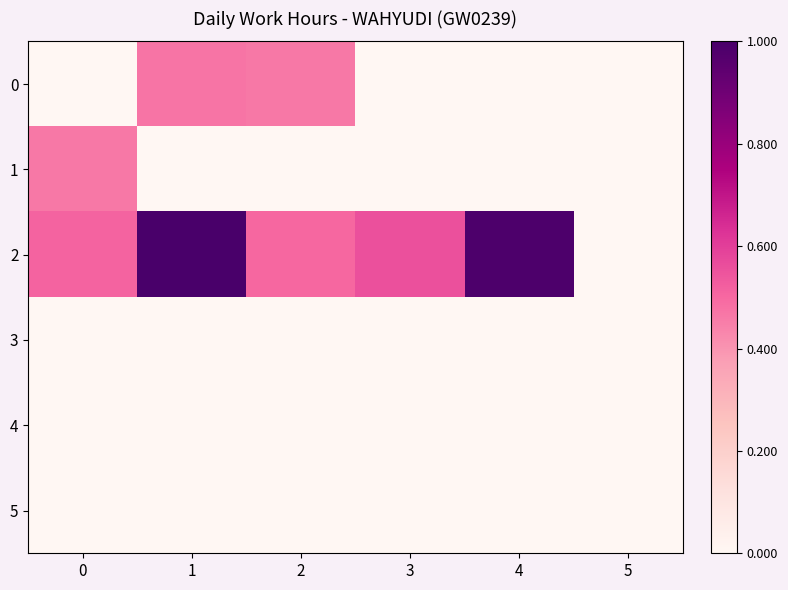

How many data points does each series have?

6